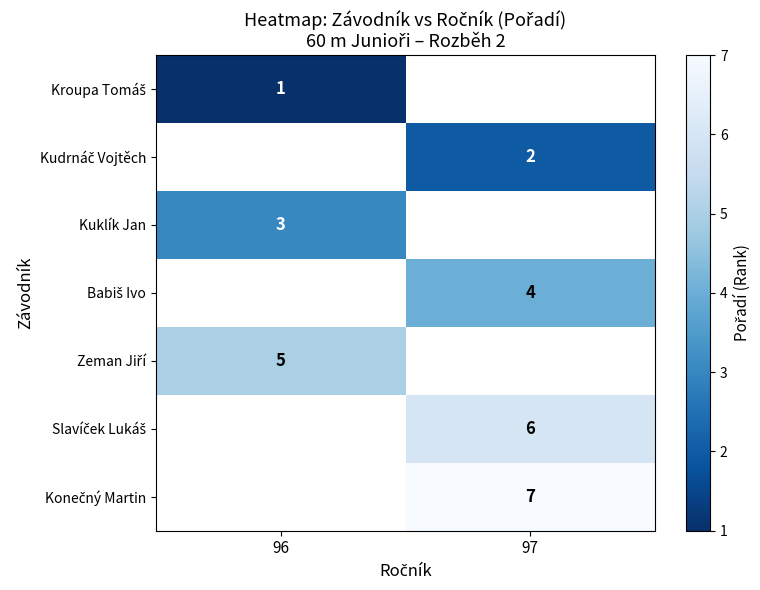

At how many categories does at least one series exceed 1?

2